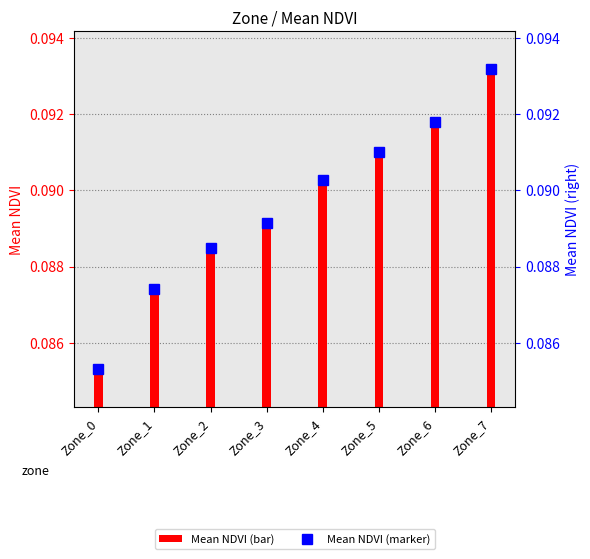

Count the number of categories in the chart.

8